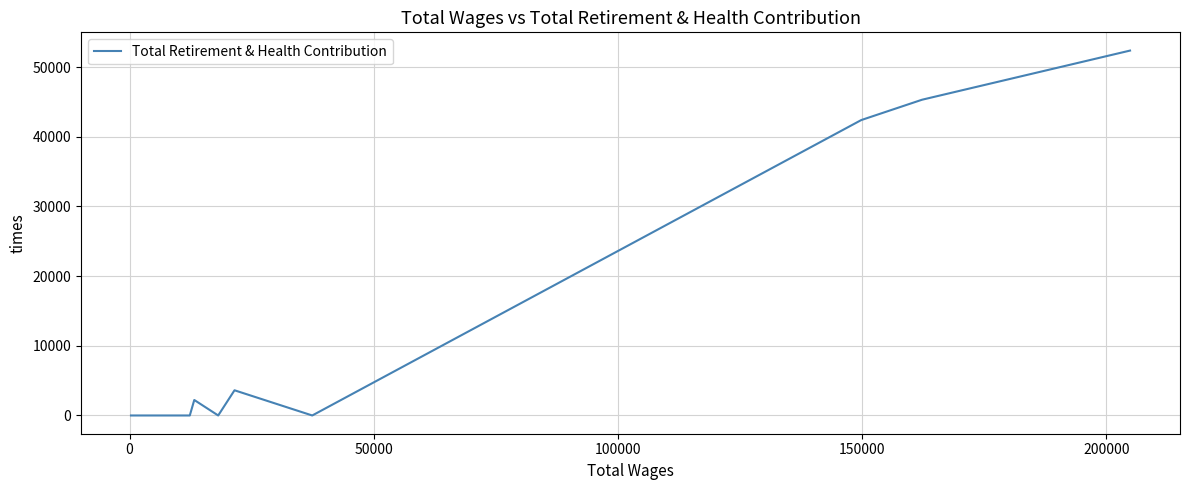

What is the greatest value displayed?

52357